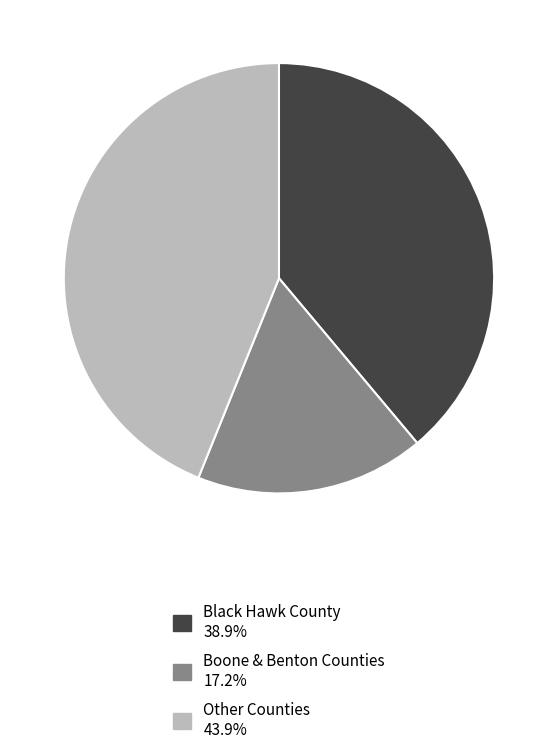

Is there a majority slice in this chart?

No